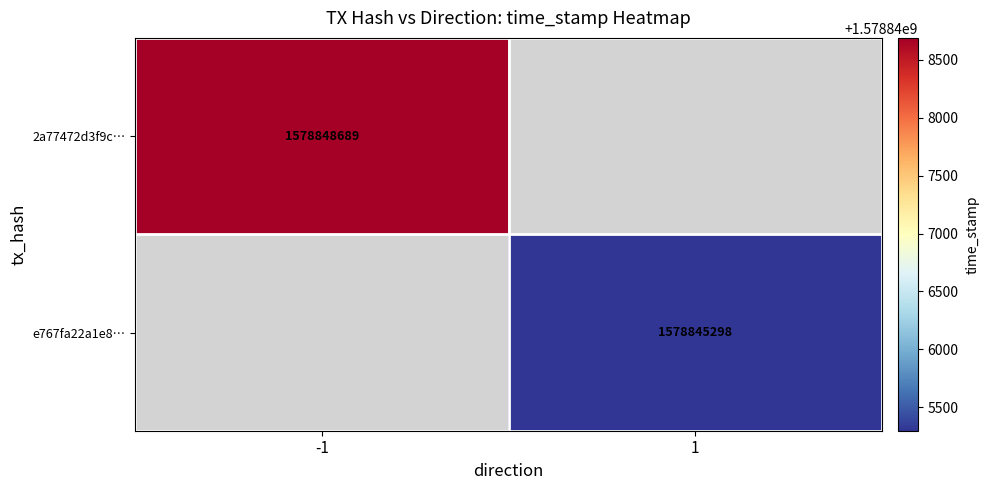

The e767fa22a1e8… series shows 1578845298 at 1. True or false?

True